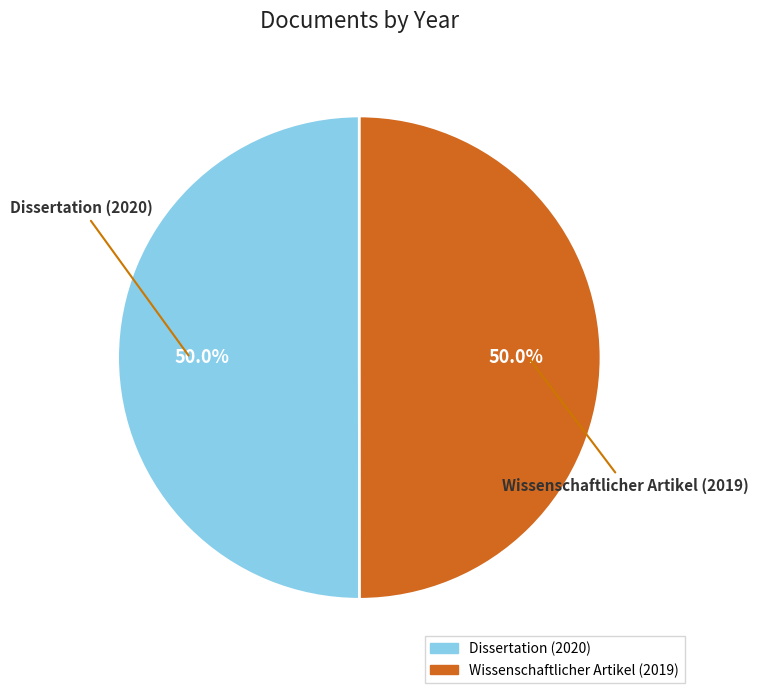

Approximately how many times larger is the value at Dissertation (2020) compared to Wissenschaftlicher Artikel (2019)?

1.0